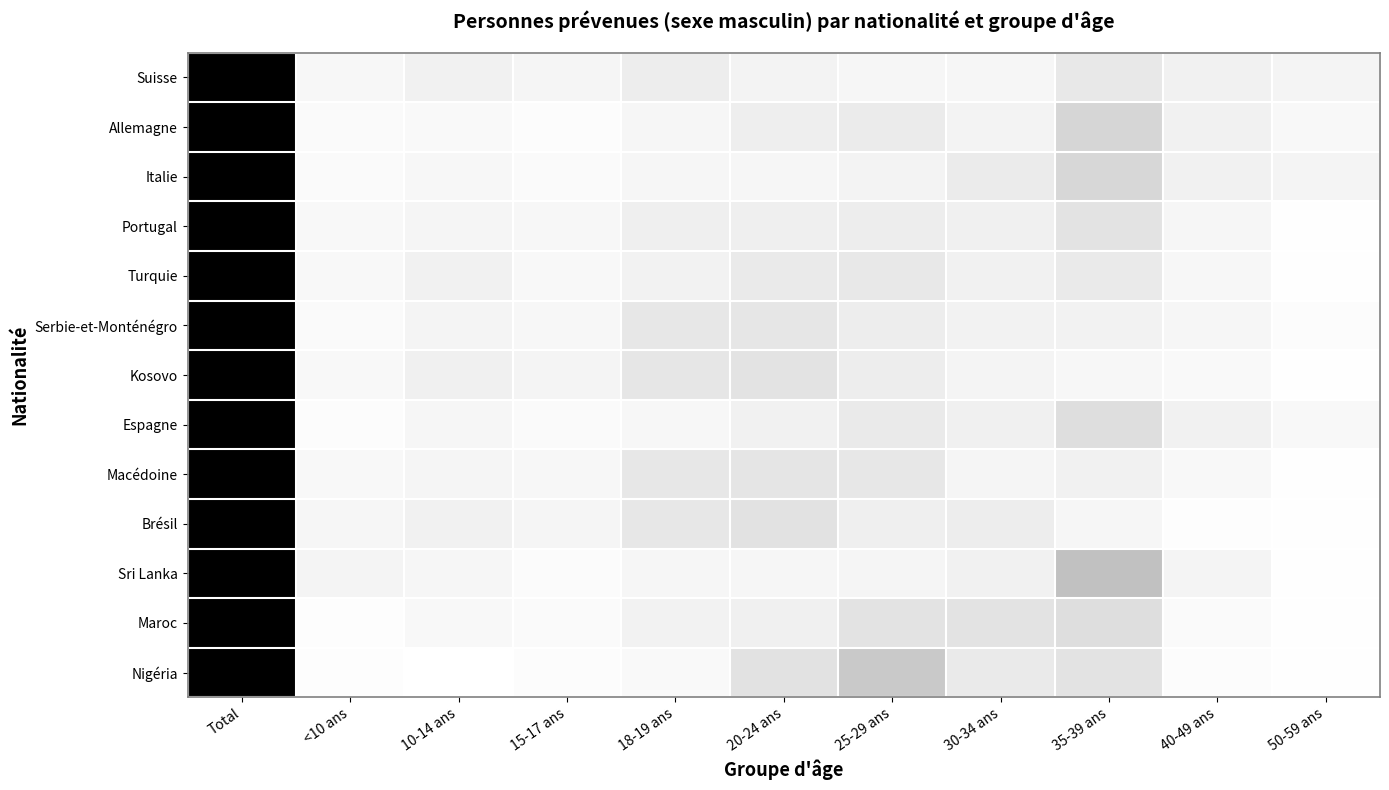

At 25-29 ans, list the series in order from largest to smallest.

Nigéria, Maroc, Macédoine, Turquie, Espagne, Allemagne, Serbie-et-Monténégro, Portugal, Kosovo, Brésil, Italie, Sri Lanka, Suisse